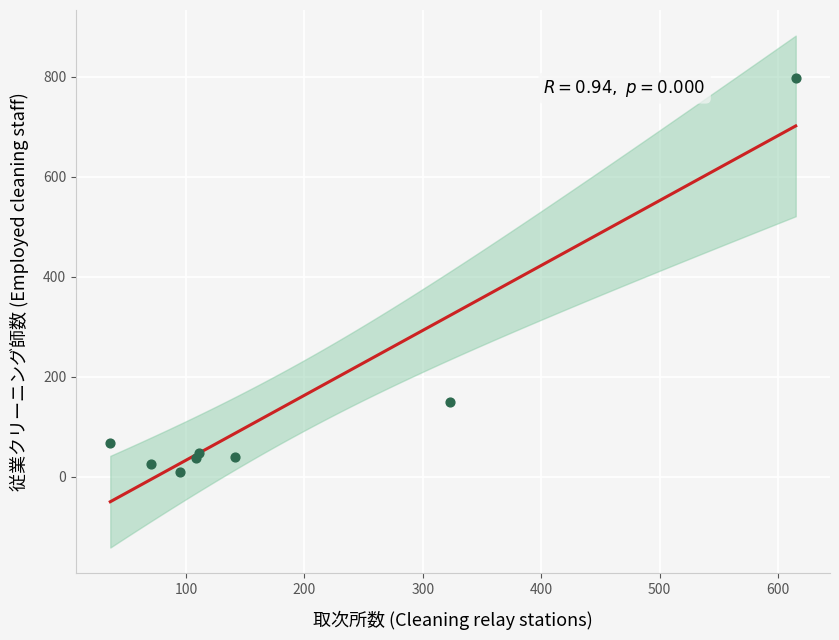

What Y value in the scatter plot is closest to 403?

149